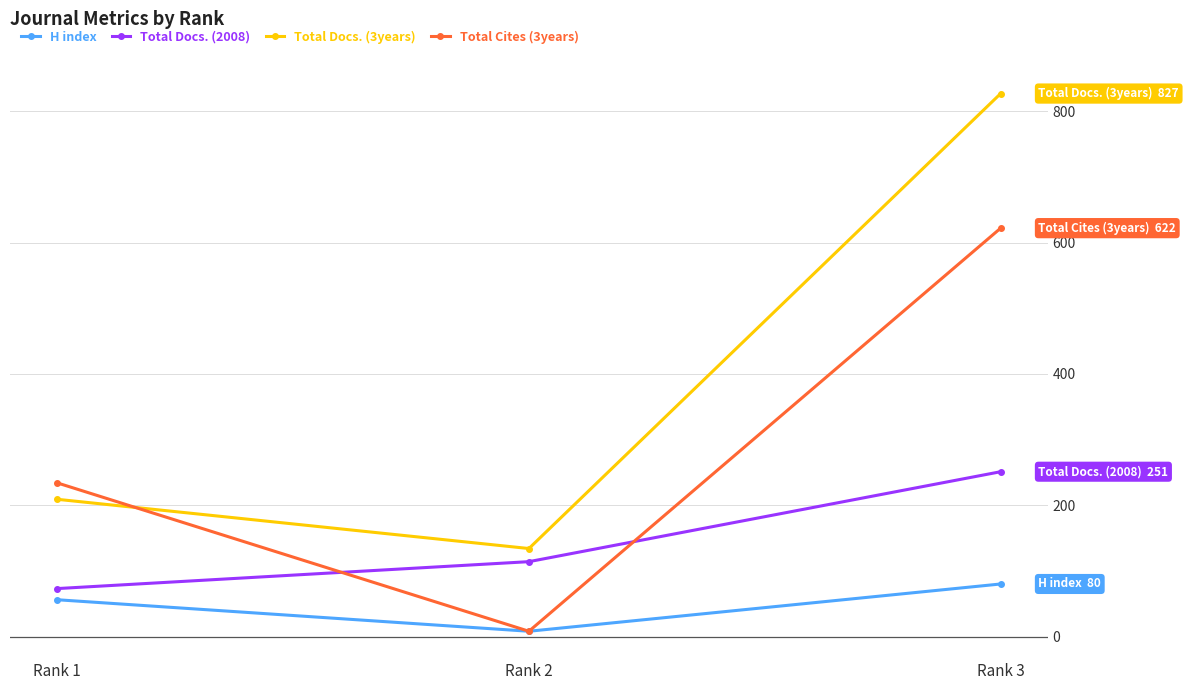

Reading left to right, list all the values displayed in this chart.

H index: Rank 1=56	Rank 2=8	Rank 3=80
Total Docs. (2008): Rank 1=73	Rank 2=114	Rank 3=251
Total Docs. (3years): Rank 1=209	Rank 2=134	Rank 3=827
Total Cites (3years): Rank 1=234	Rank 2=8	Rank 3=622